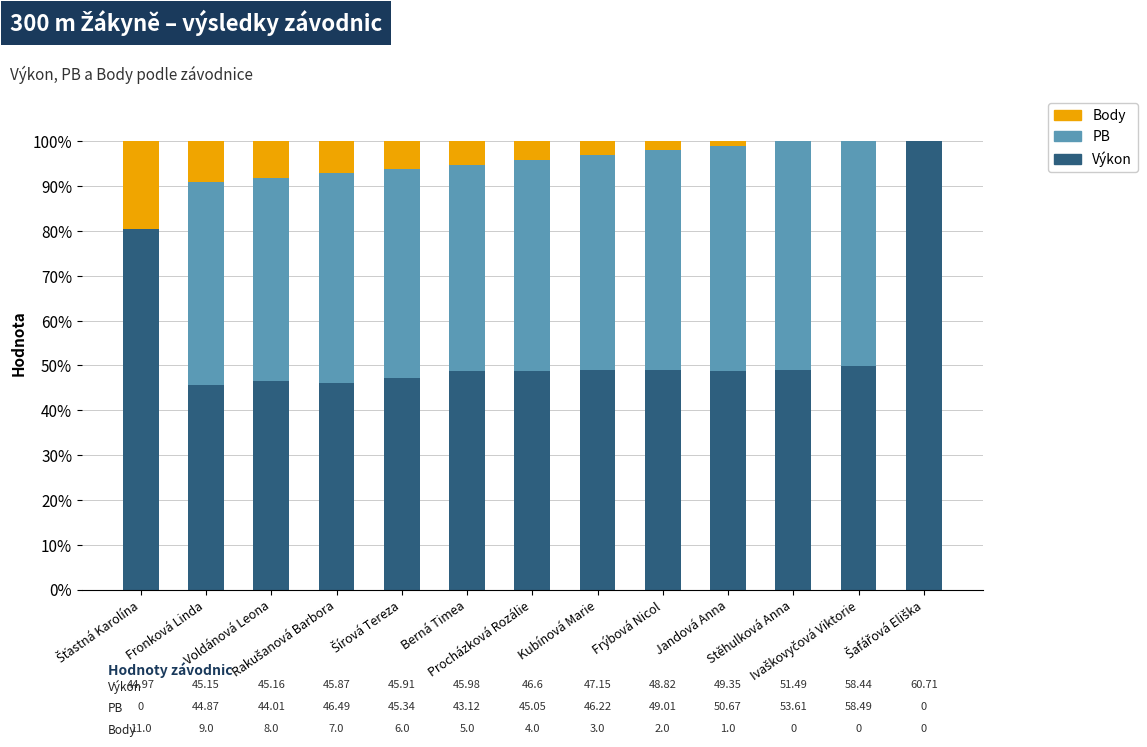

What is the sum of all Výkon values?

709.0